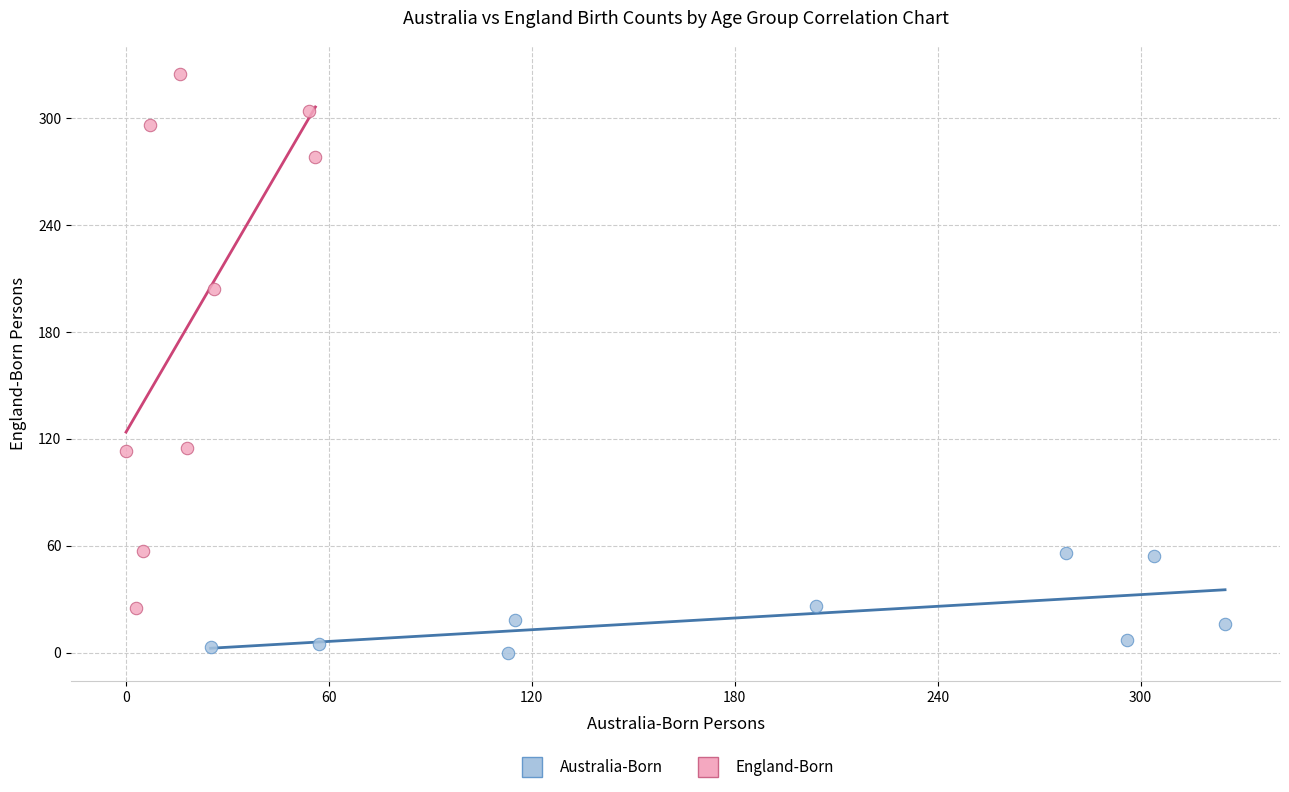

Which series contains the lowest Y value?

Australia-Born